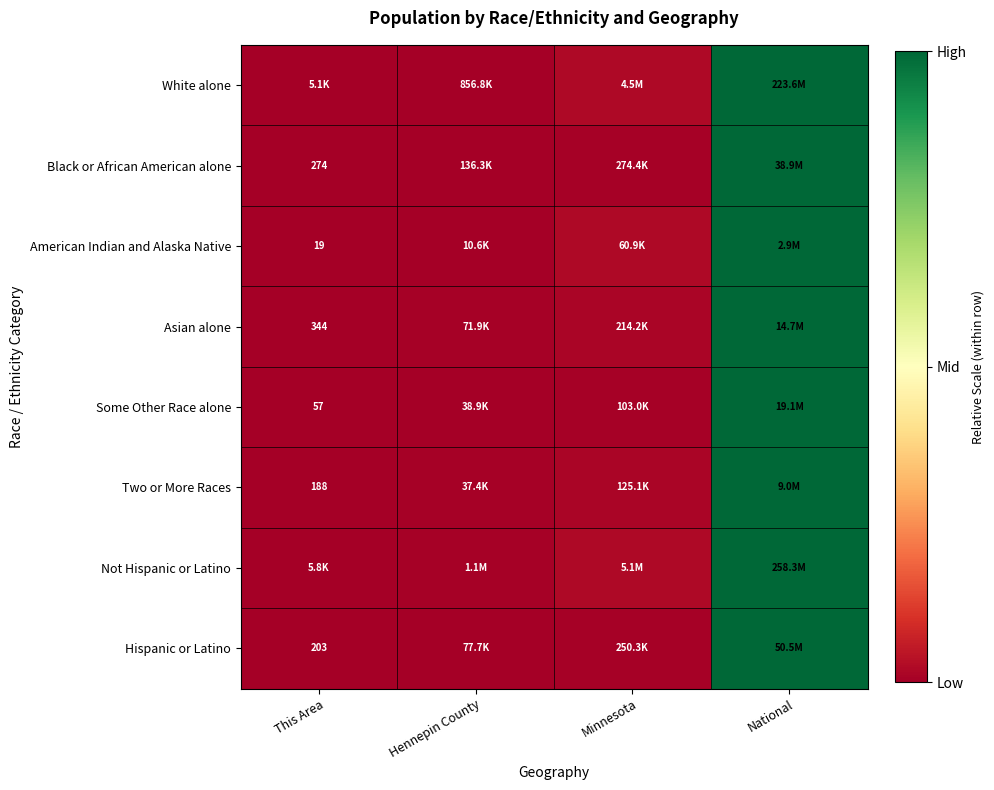

At how many categories does at least one series exceed 0?

3